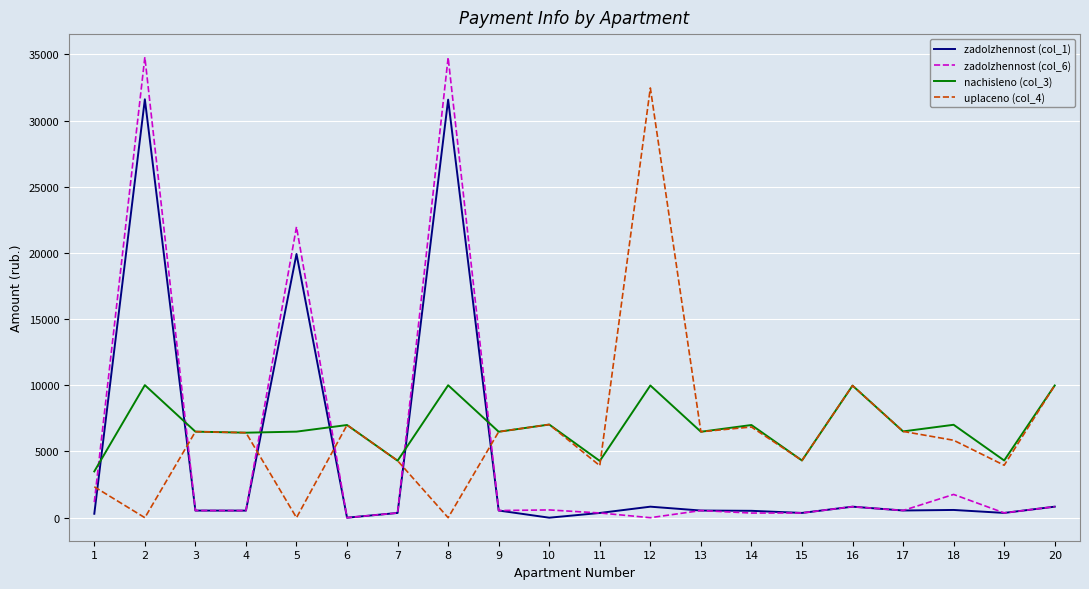

Which series has the widest spread of values?

zadolzhennost (col_6)